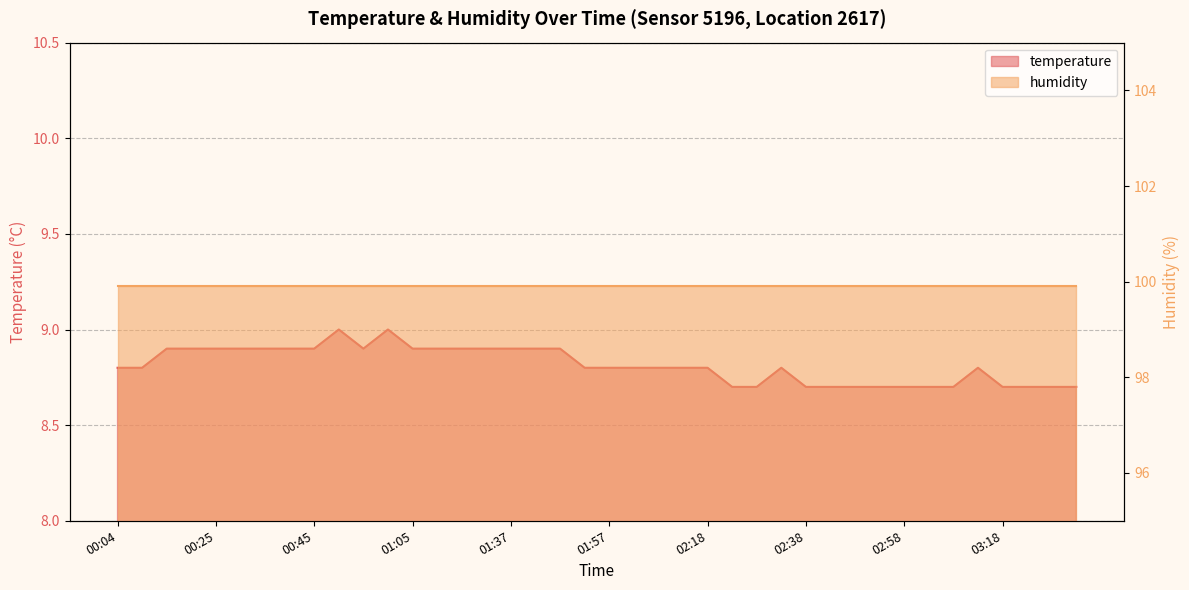

What is the label of the 30th point from the right?

00:55